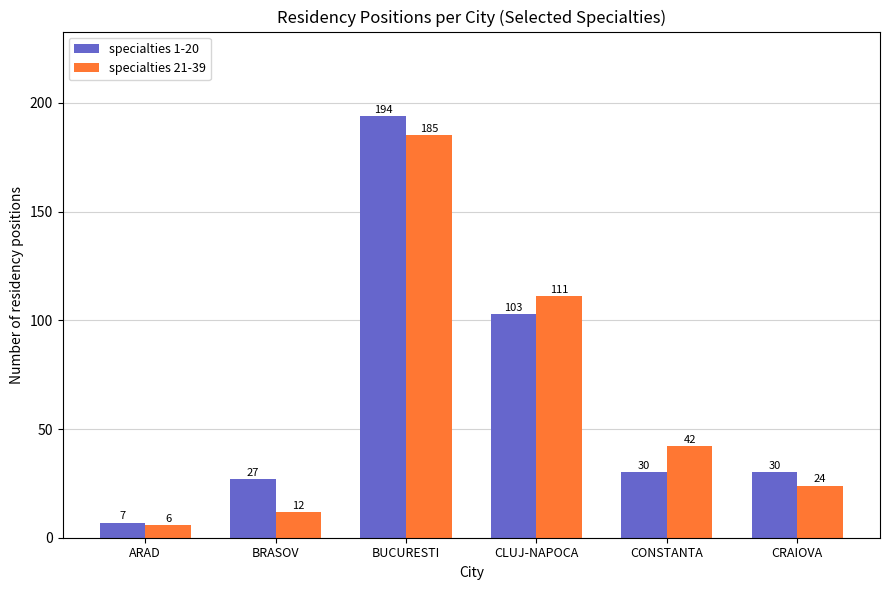

Reading right to left, what are all the values shown in this chart?

specialties 1-20: 30	30	103	194	27	7
specialties 21-39: 24	42	111	185	12	6